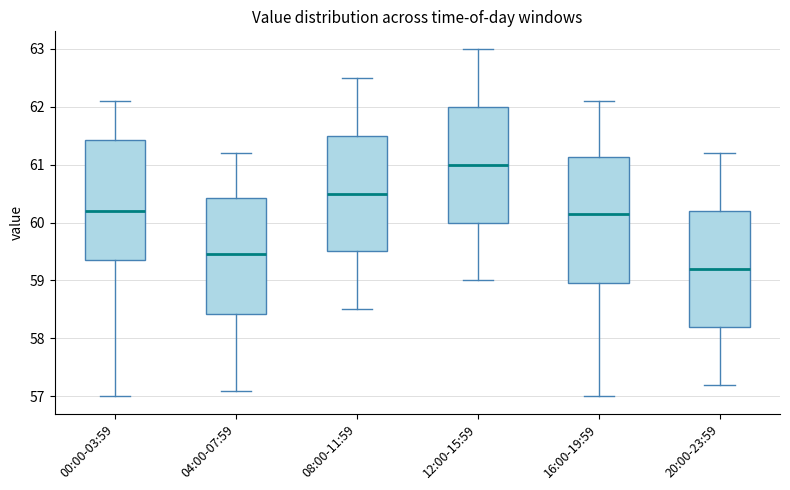

Which box is the tallest, from its lower edge to its upper edge?

16:00-19:59